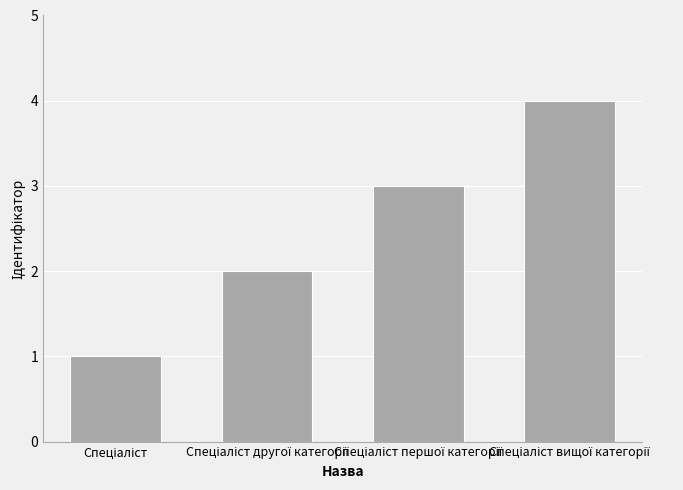

Reading left to right, transcribe all the data shown in this chart.

1	2	3	4